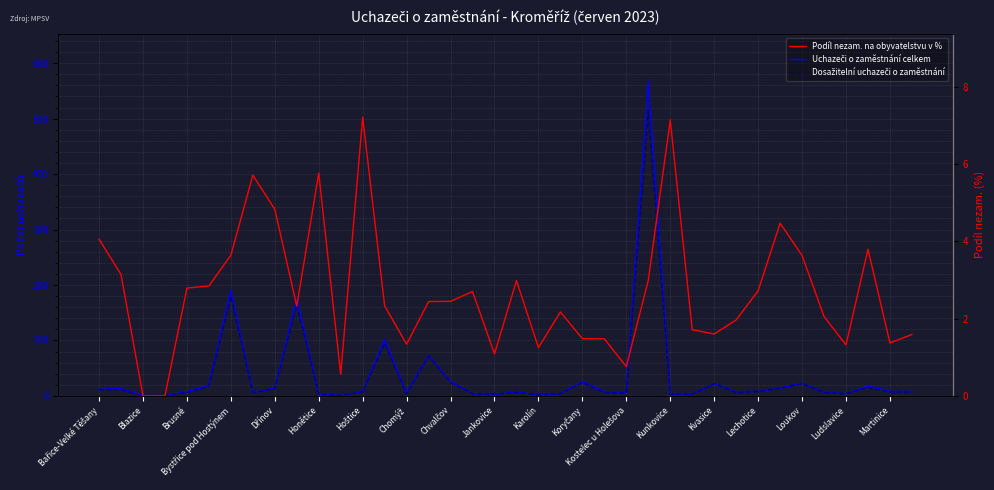

What is the label of the 7th point from the left?

Bystřice pod Hostýnem